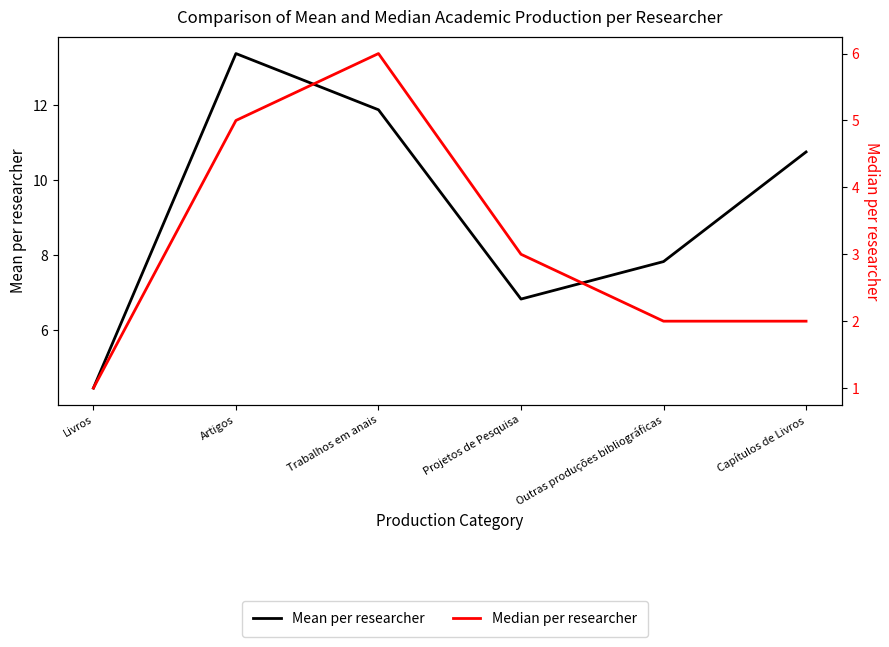

True or false: Median per researcher has a value of 9.4 at Trabalhos em anais.

False